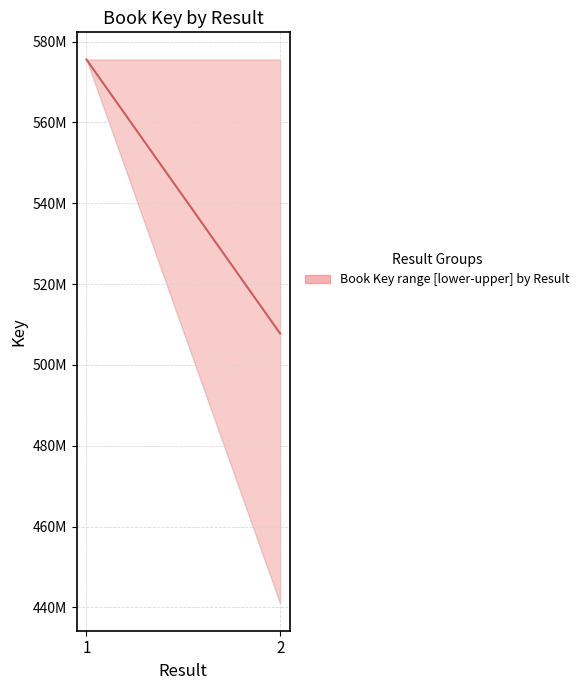

What is the sum of all values?

1083345322